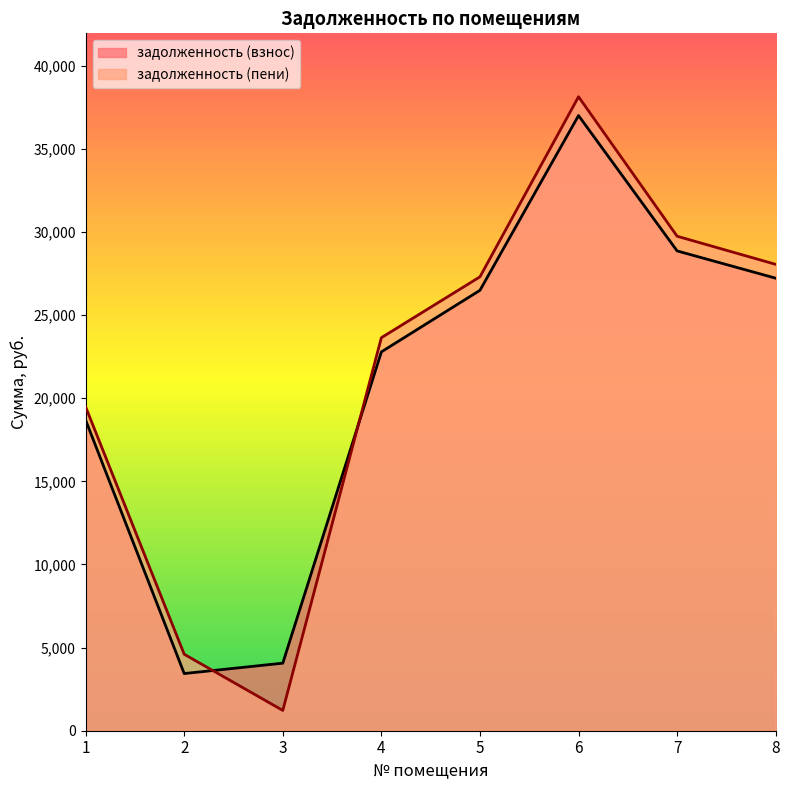

Which series changed the most between 7 and 8?

задолженность (пени)